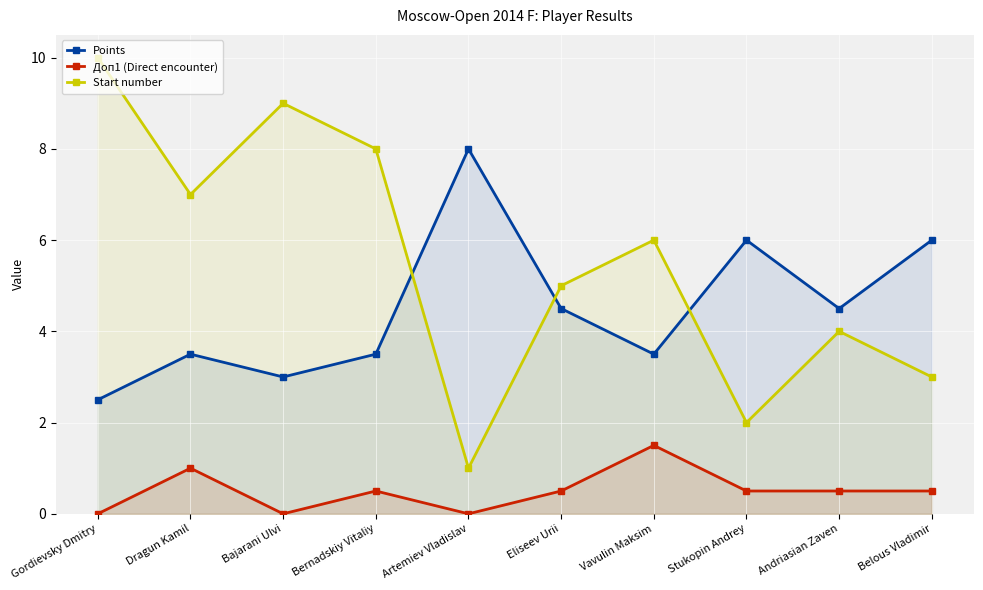

At which label is Points closest to 5?

Eliseev Urii